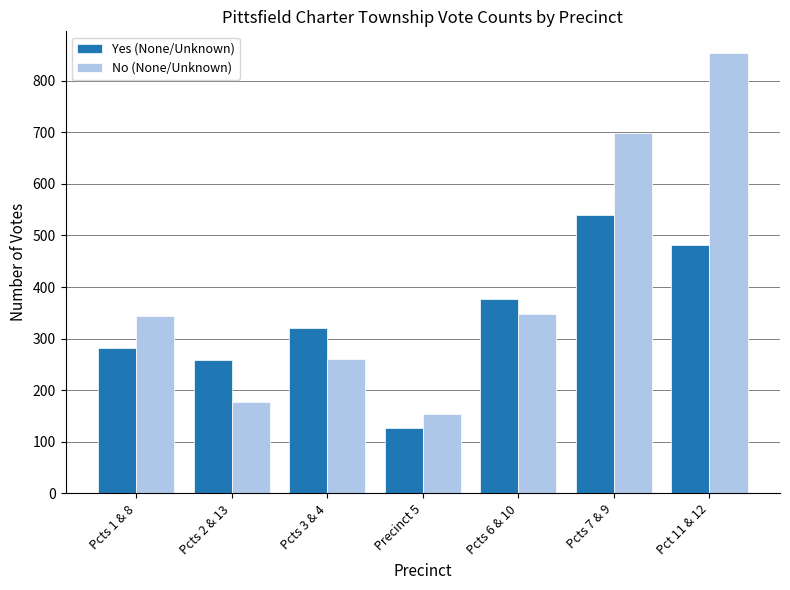

Rank the series by their average value, from lowest to highest.

Yes (None/Unknown), No (None/Unknown)